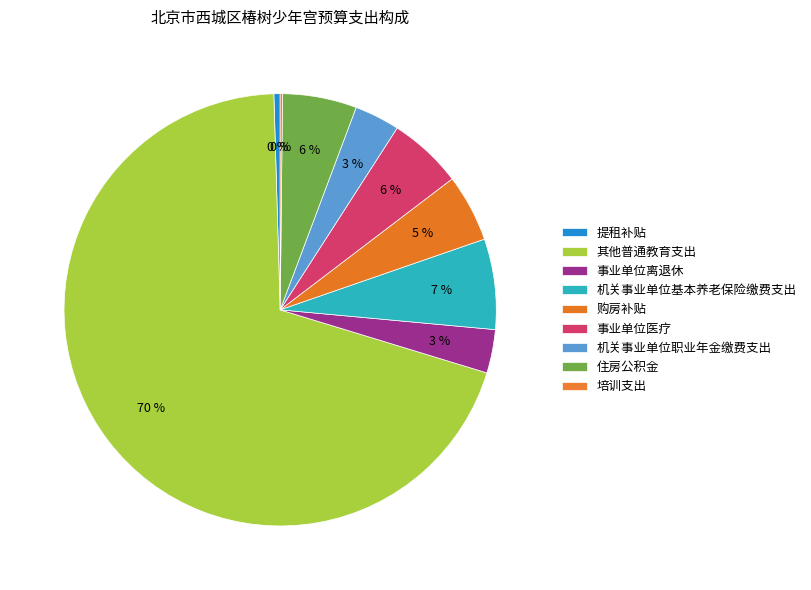

To the nearest percent, what is the difference between the 事业单位离退休 and 机关事业单位基本养老保险缴费支出 slice percentages?

4%